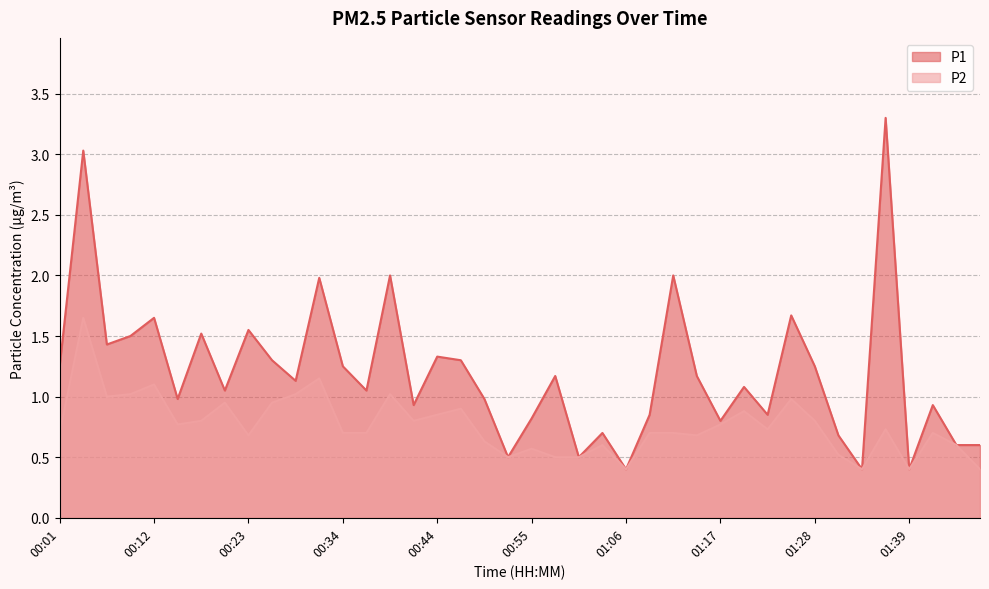

Does the chart have visible grid lines?

Yes